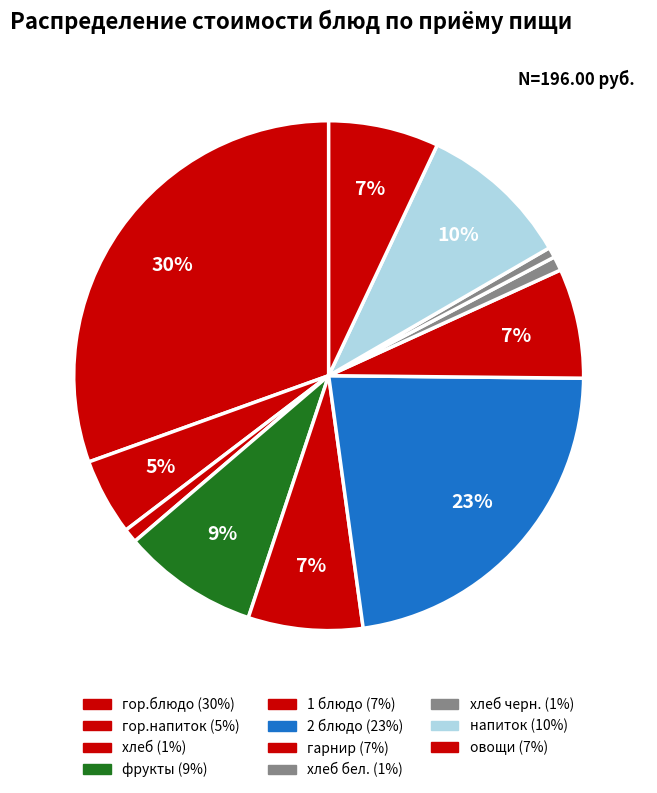

How many segments does this pie chart have?

11